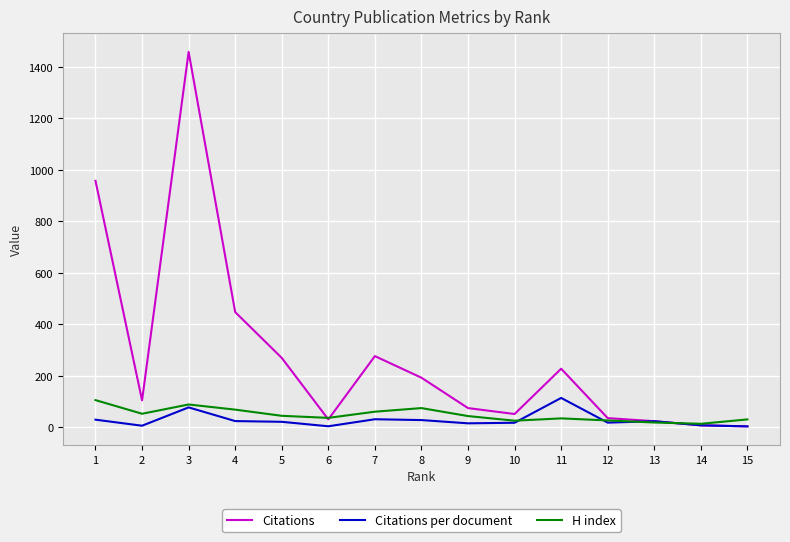

What is the greatest value displayed?

1458.0